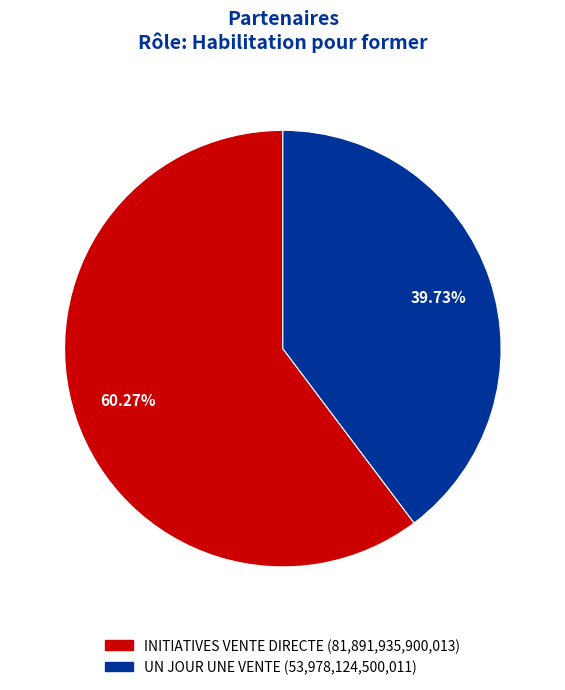

Which has a higher value, UN JOUR UNE VENTE or INITIATIVES VENTE DIRECTE?

INITIATIVES VENTE DIRECTE